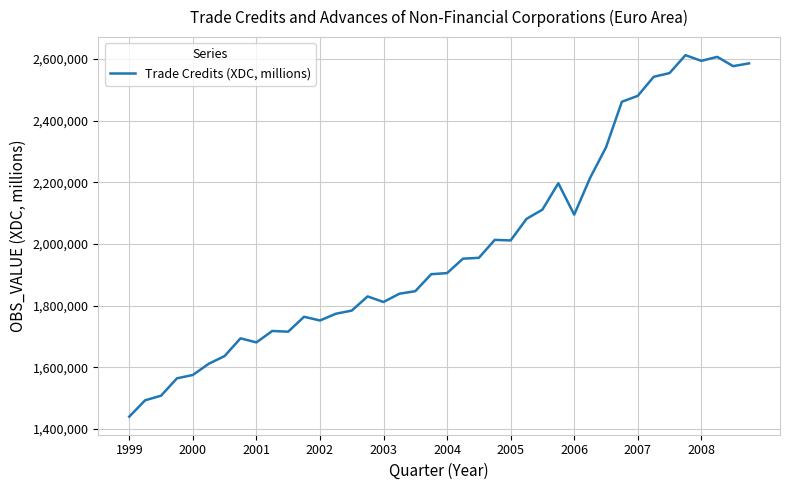

What is the maximum value shown in the chart?

2612646.5